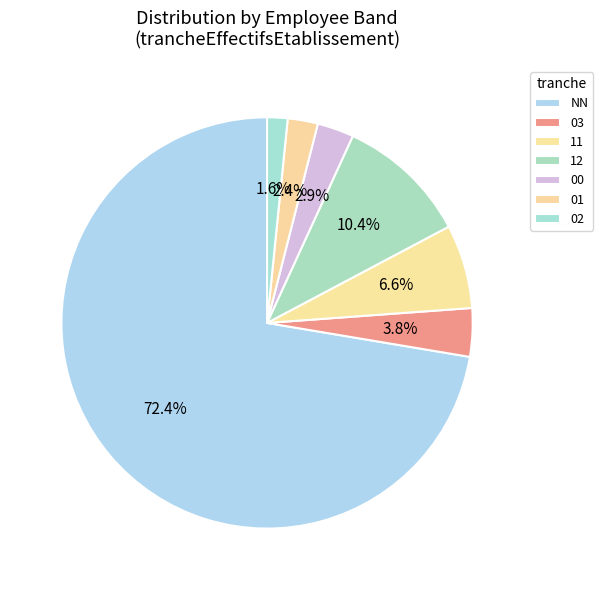

Does NN account for over 50% of the chart?

Yes